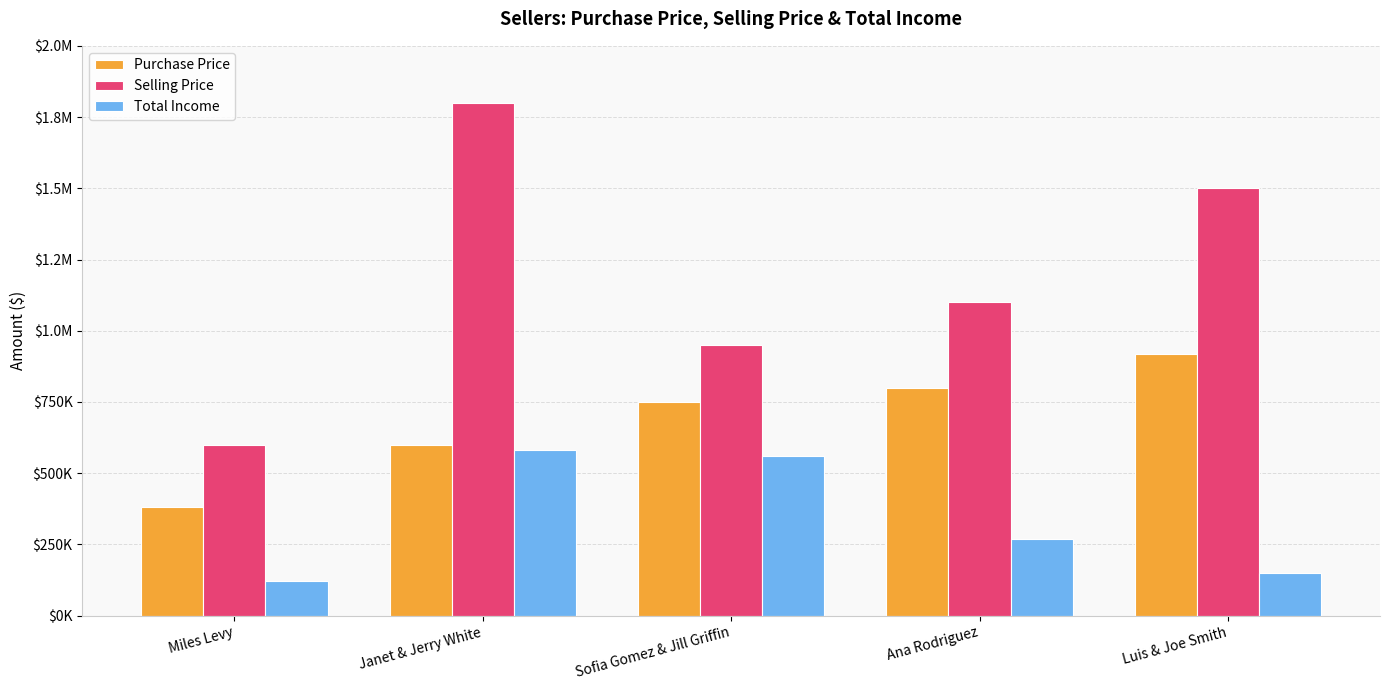

What are all the series names shown in the legend?

Purchase Price, Selling Price, Total Income